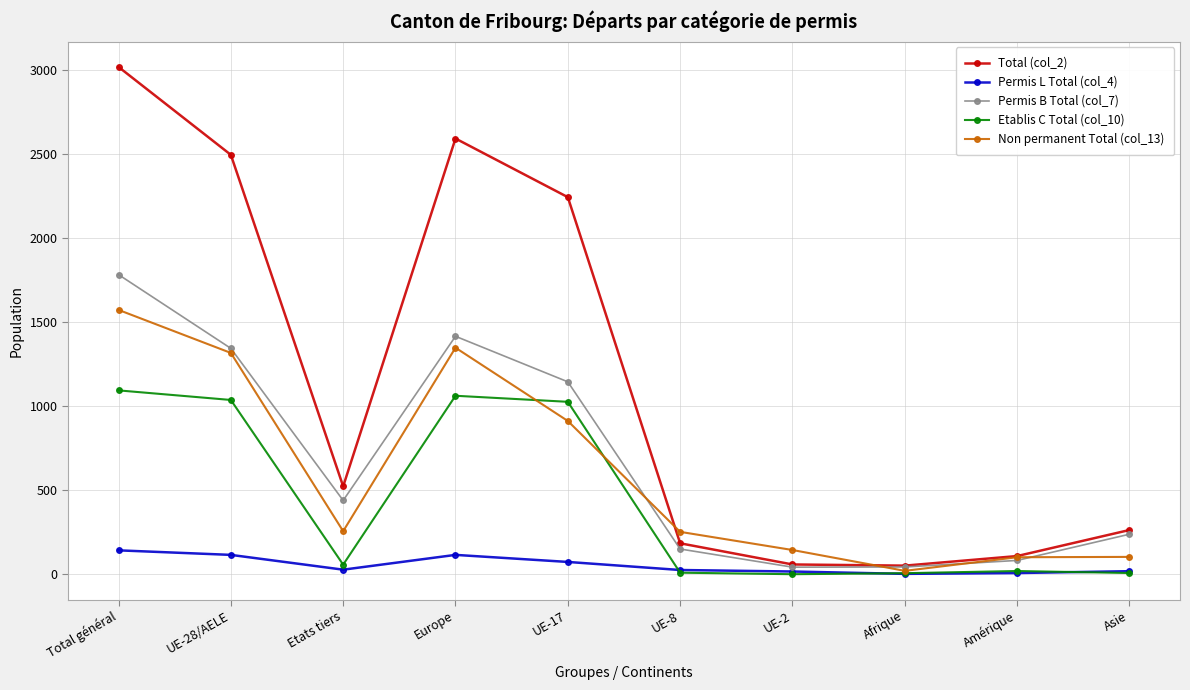

What value does the Etablis C Total (col_10) series have at Asie?

7